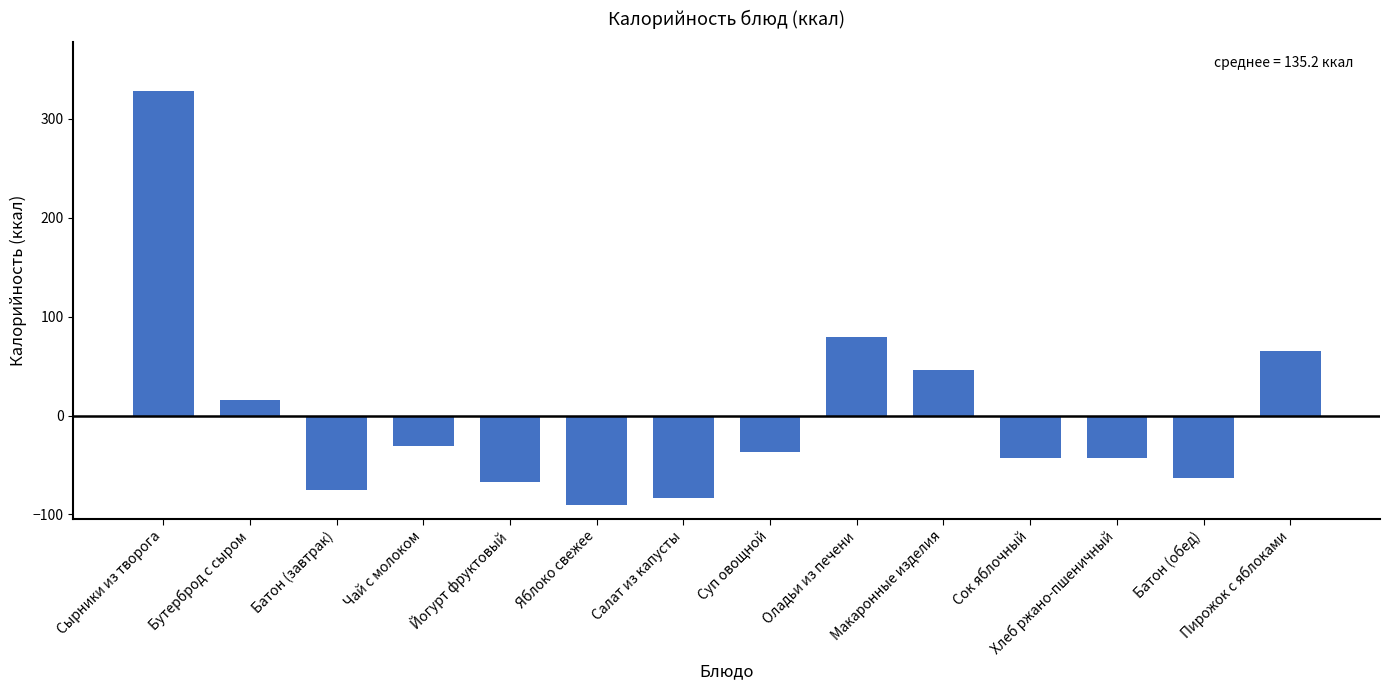

What is the label of the 6th bar from the left?

Яблоко свежее